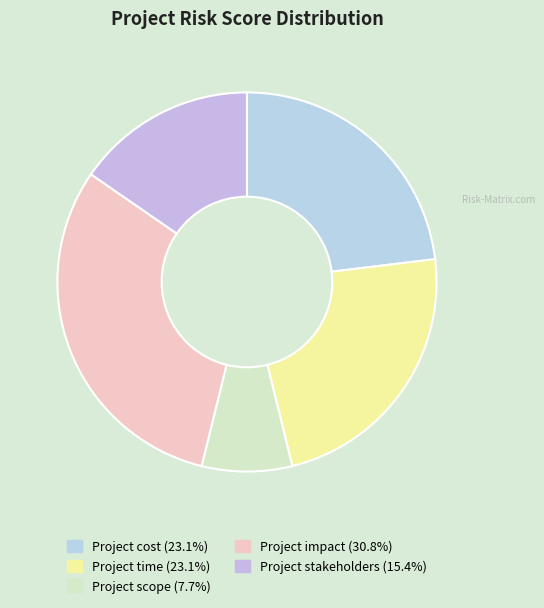

Count the number of slices in the pie.

5